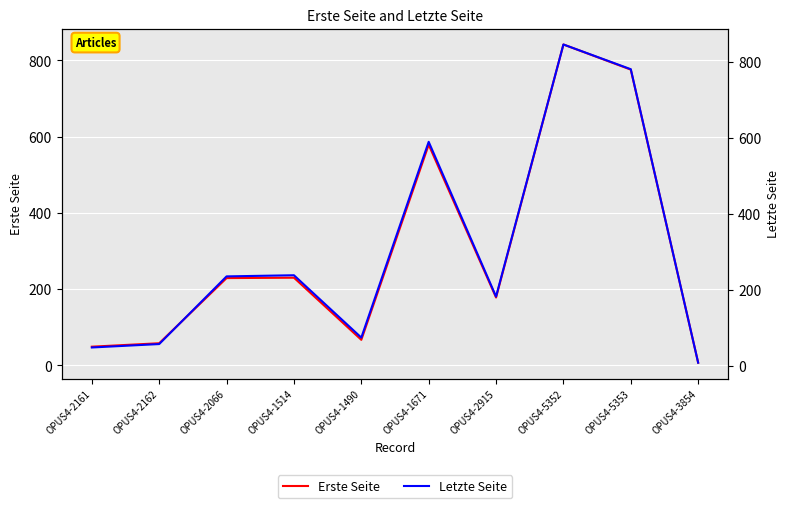

At which label does Erste Seite first exceed 229?

OPUS4-1514